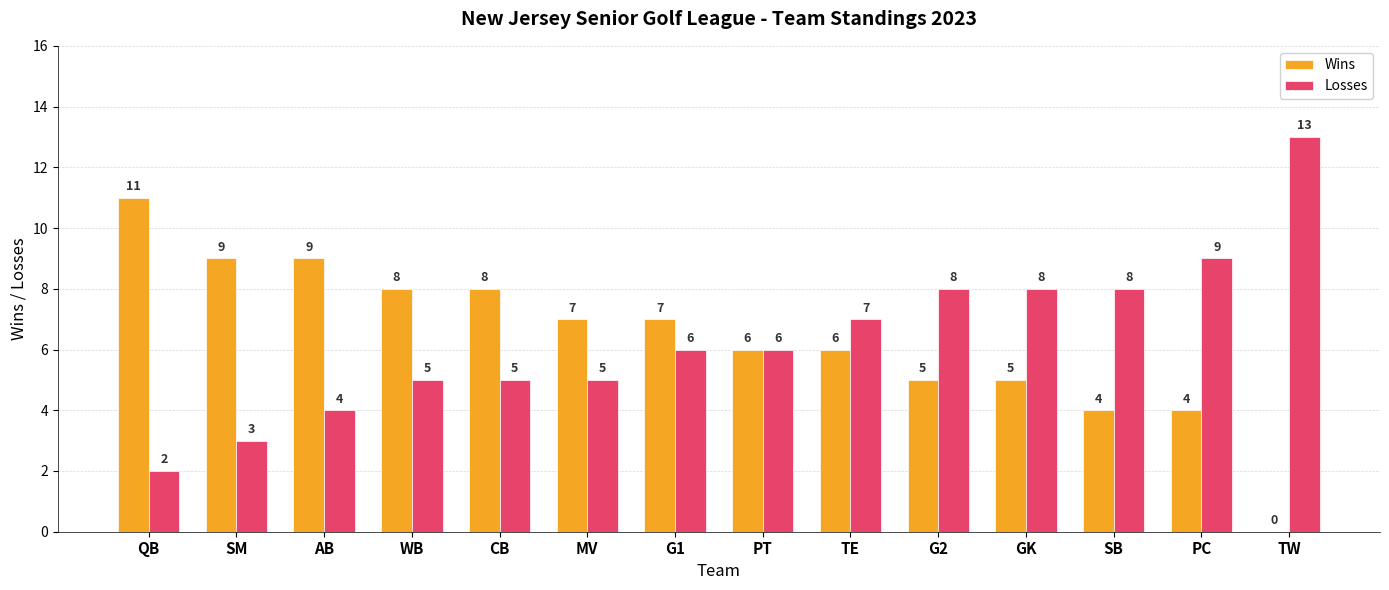

Count the number of data series in this chart.

2